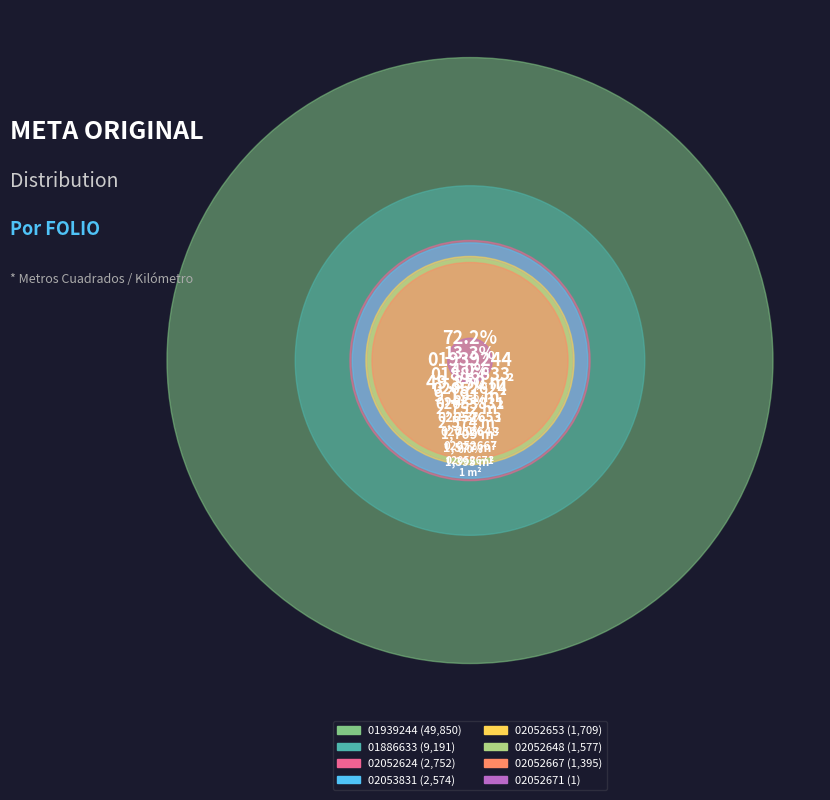

What percentage is NOT represented by YUC210402053831?

96.3%